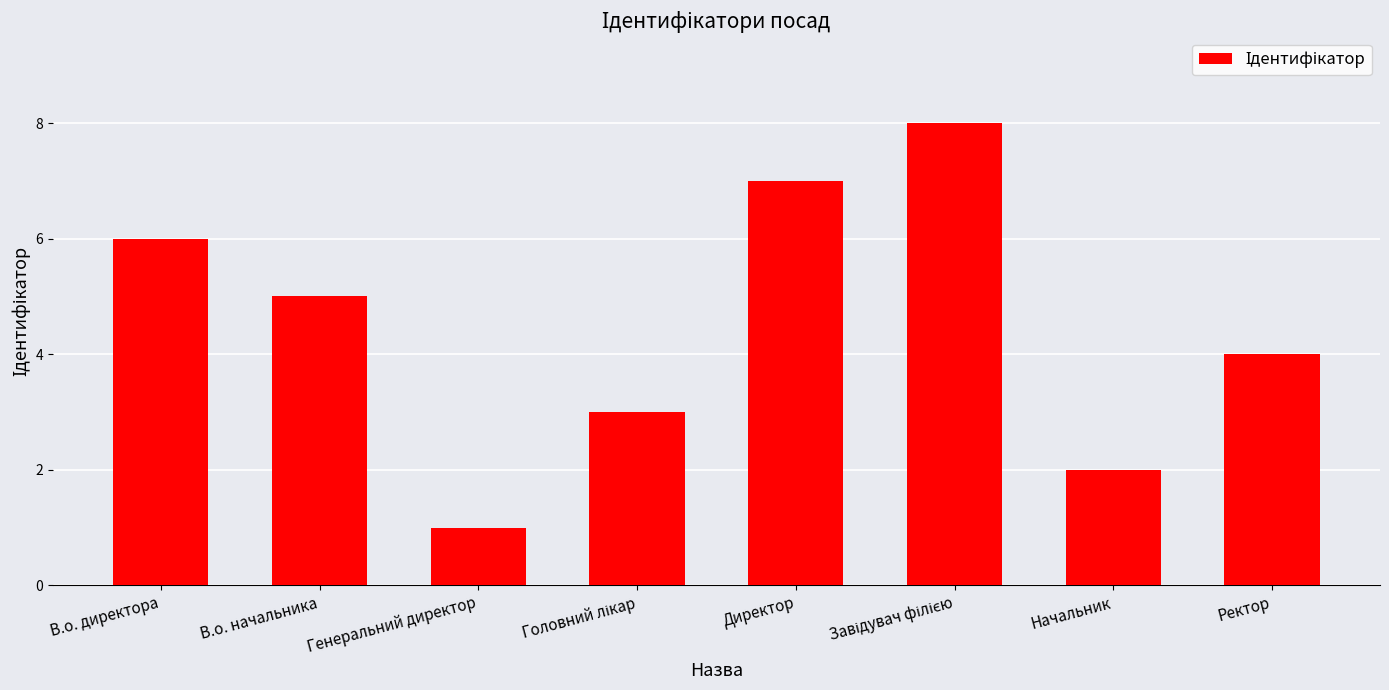

Is it true that the value at В.о. начальника is 5?

True